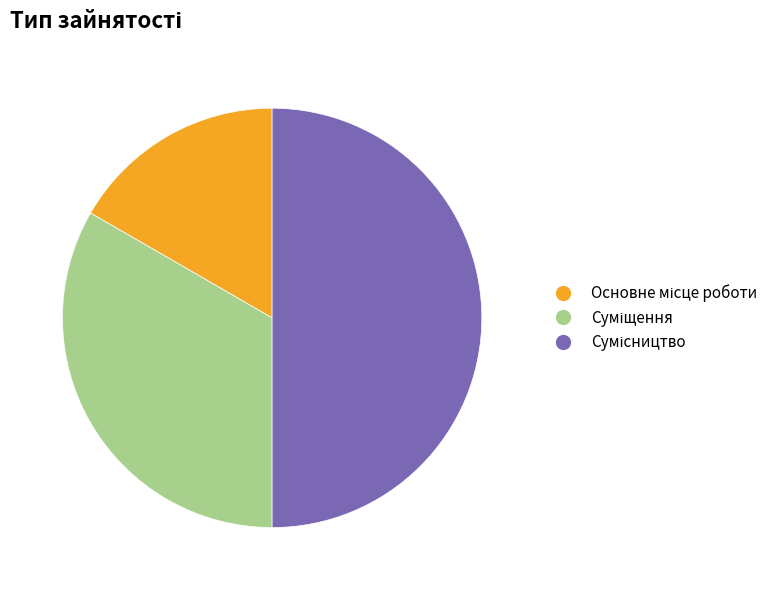

The Суміщення slice represents 47% of the pie. True or false?

False